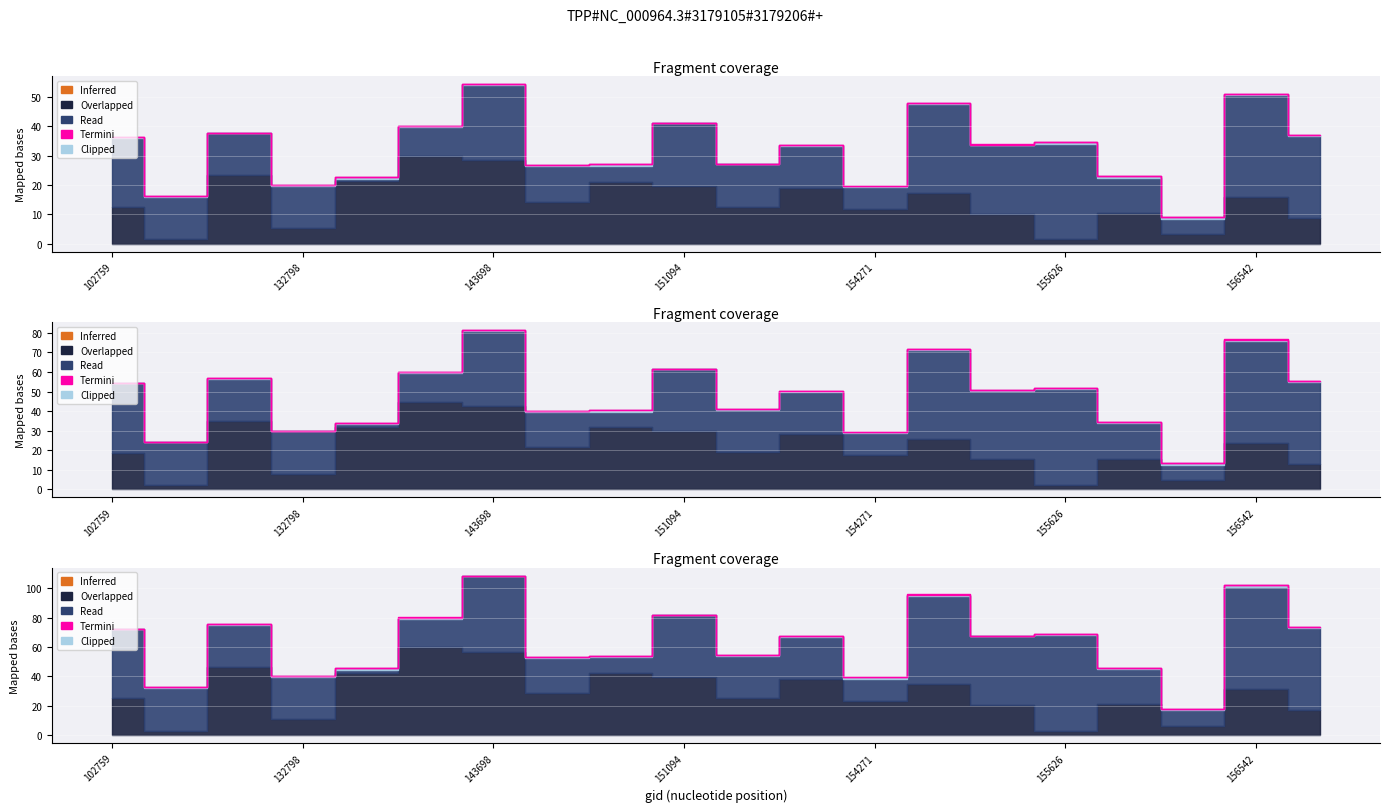

What is the minimum value shown in the chart?

4